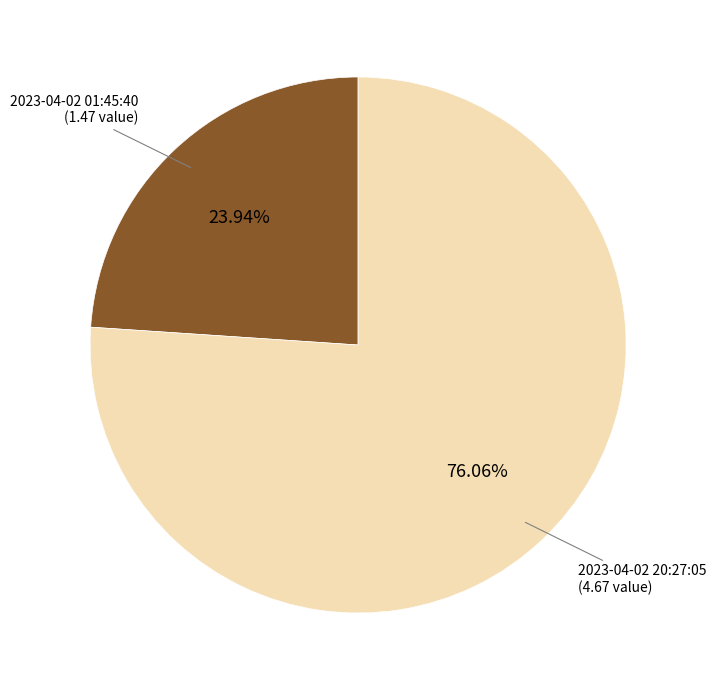

How many slices are in this pie chart?

2